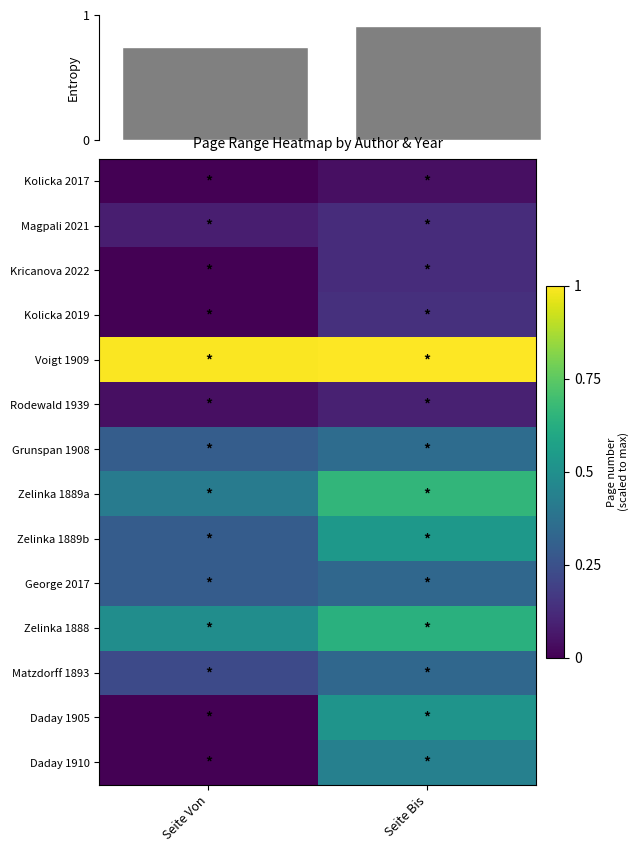

How many series are shown in this chart?

14